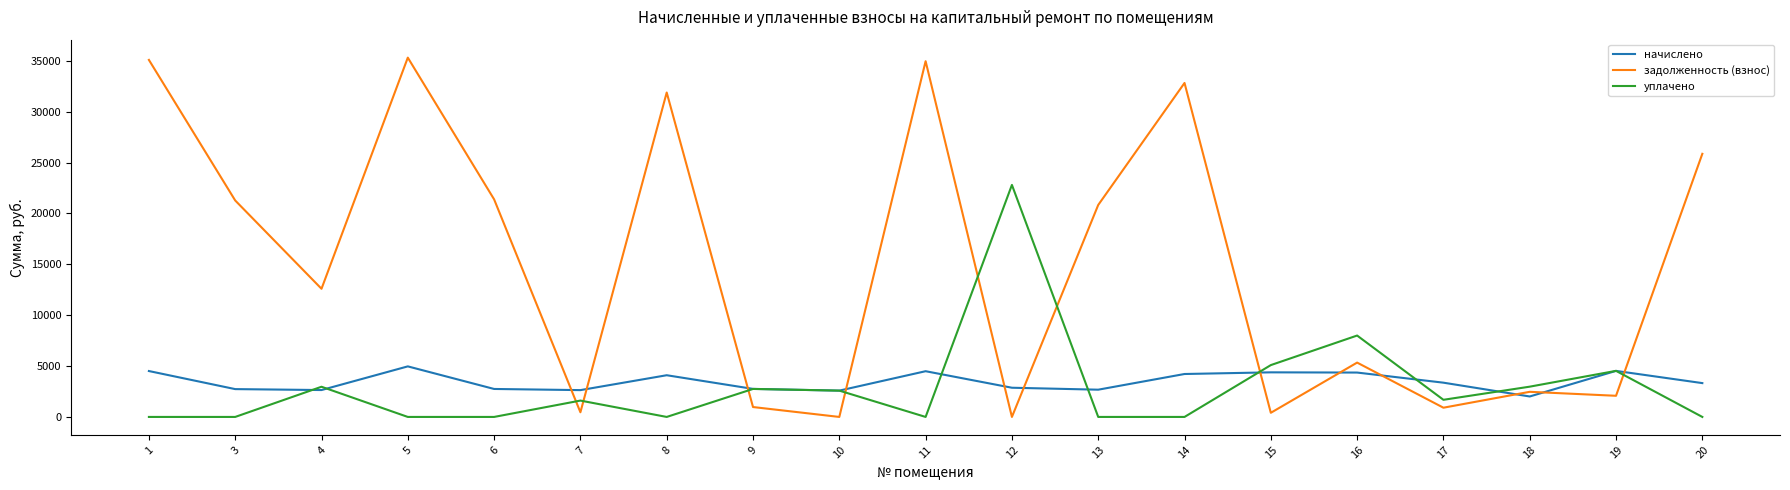

List the series in order of their peak value, highest first.

задолженность (взнос), уплачено, начислено